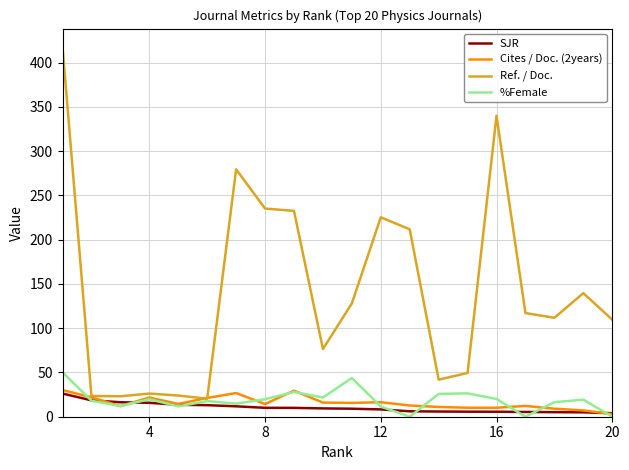

What is the greatest value displayed?

417.5